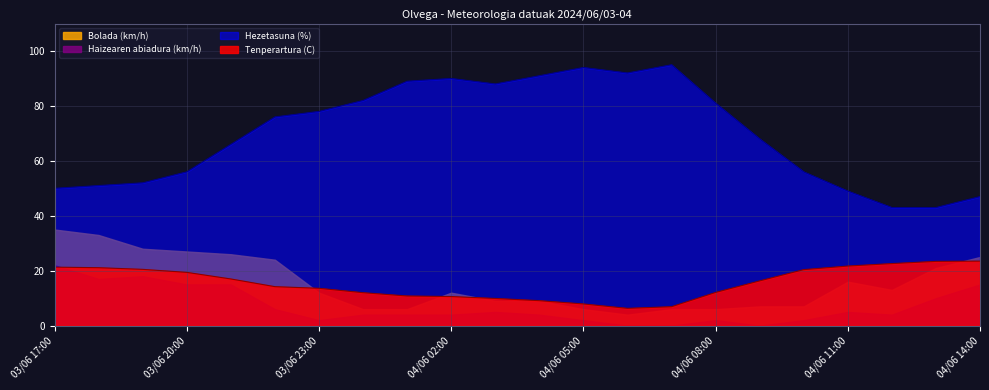

What position from the right is 03/06 18:00?

21